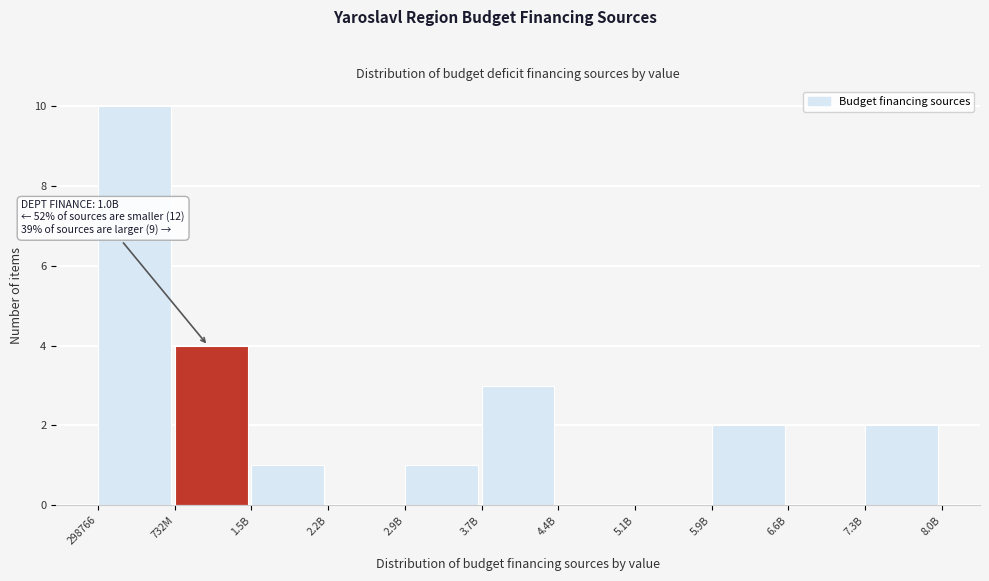

Reading left to right, transcribe all the data shown in this chart.

298766=10	732M=4	1.5B=1	2.2B=0	2.9B=1	3.7B=3	4.4B=0	5.1B=0	5.9B=2	6.6B=0	7.3B=2